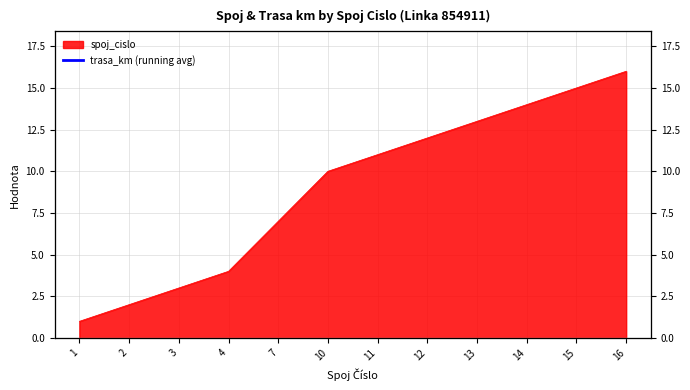

Count the number of data series in this chart.

1